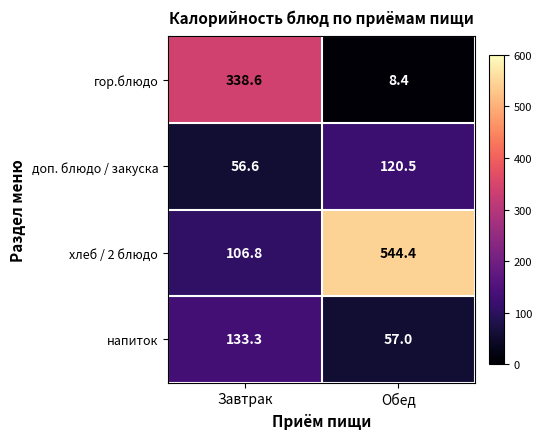

Where does the напиток series first go above 133?

Завтрак